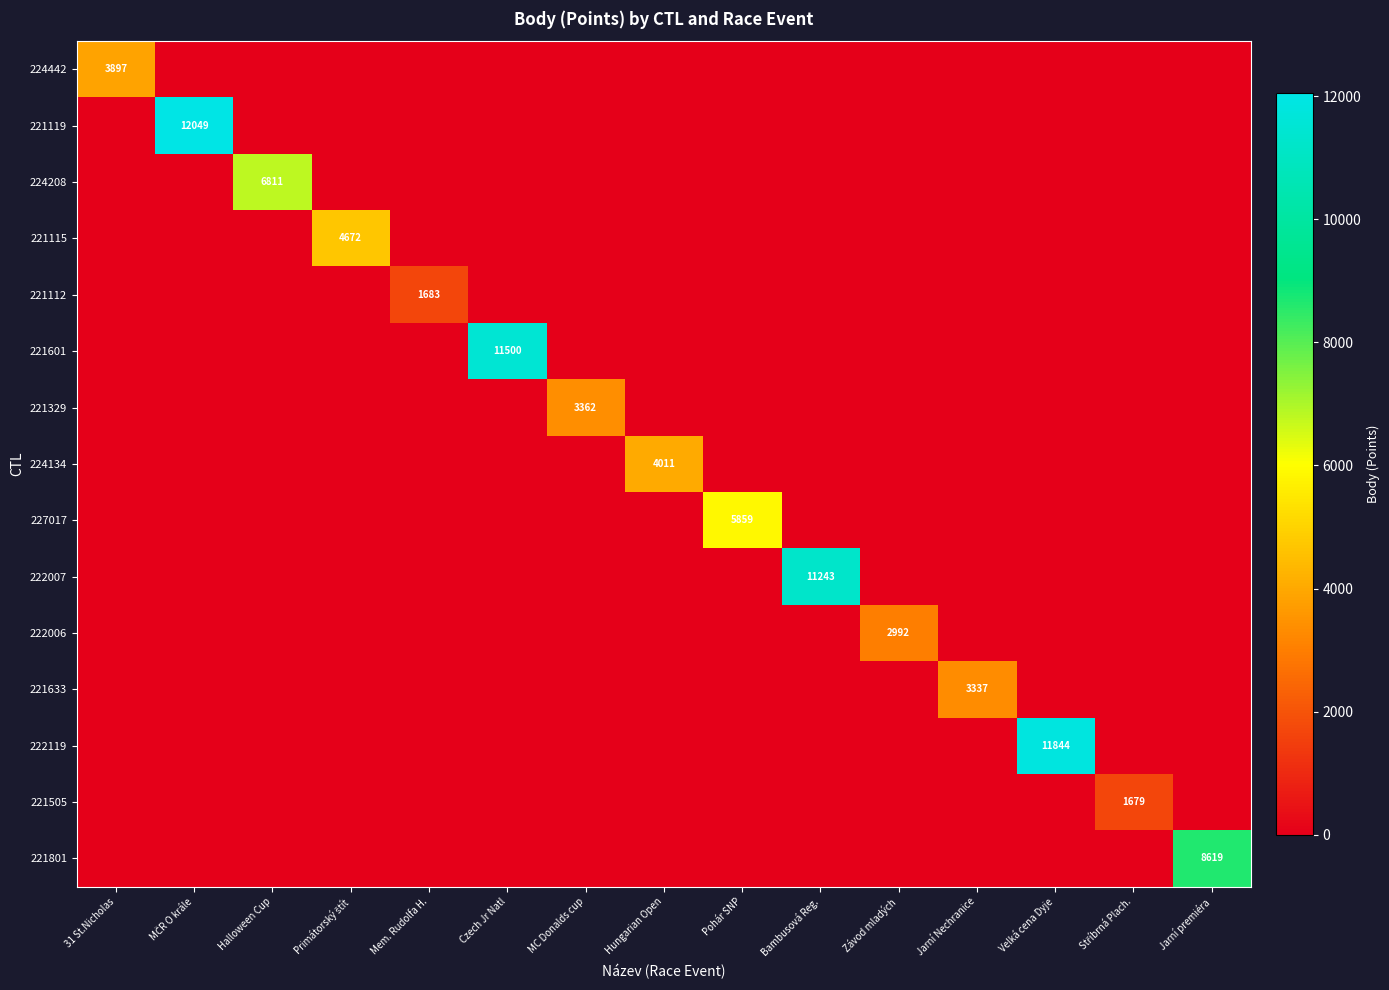

What is the total value across all series at Jarní Nechranice?

3337